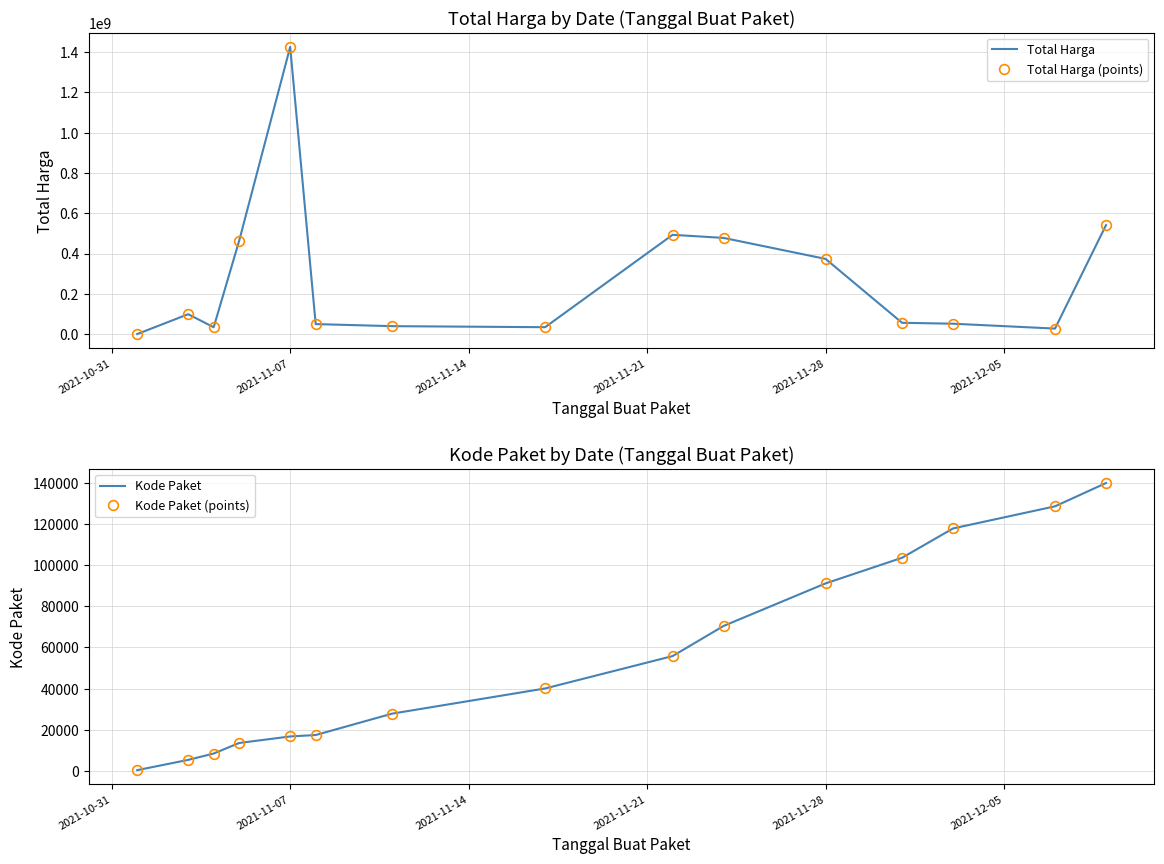

Is the value of Kode Paket at 2021-10-31 greater than the value of Total Harga (points) at 2021-11-21?

No